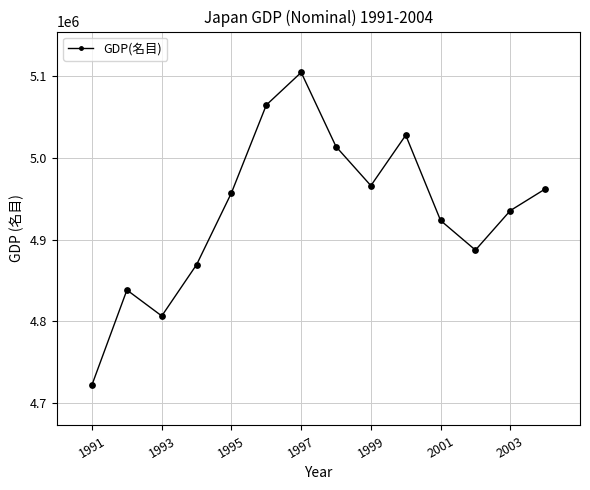

What is the value of the 14th point from the left?

4961970